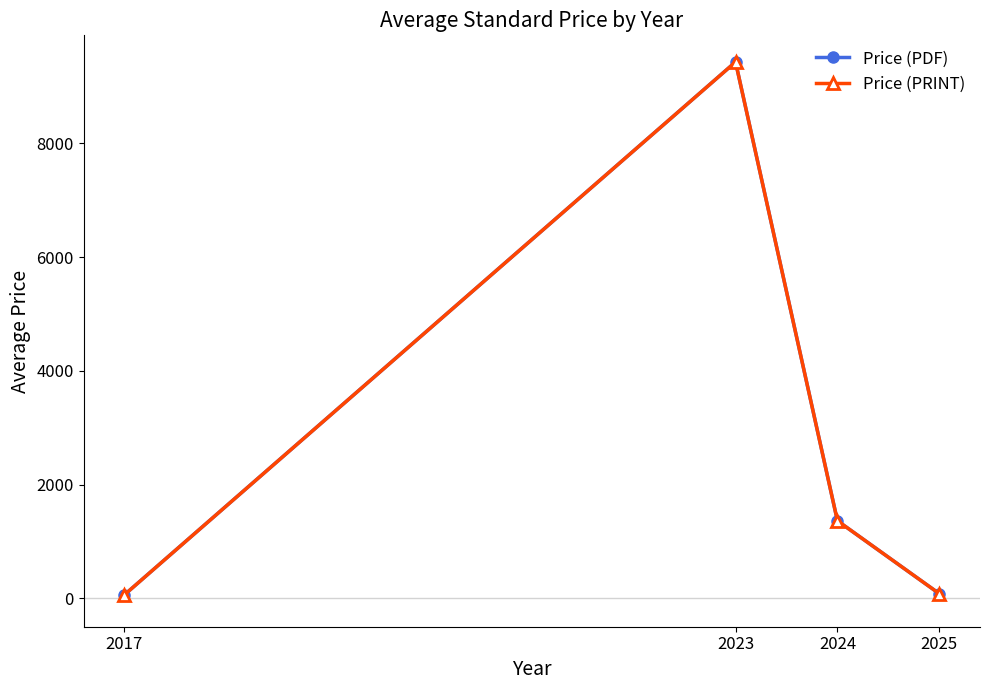

What is the value of the Price (PDF) point at the 2nd from the left?

9433.3